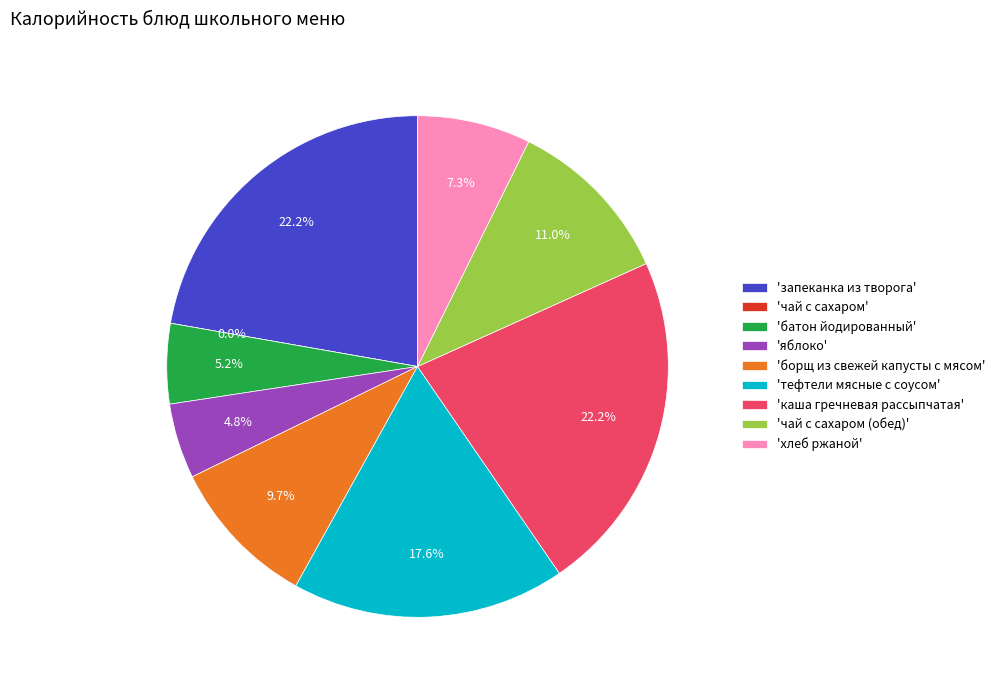

To the nearest percent, what is the combined percentage of чай с сахаром (обед) and каша гречневая рассыпчатая?

33%